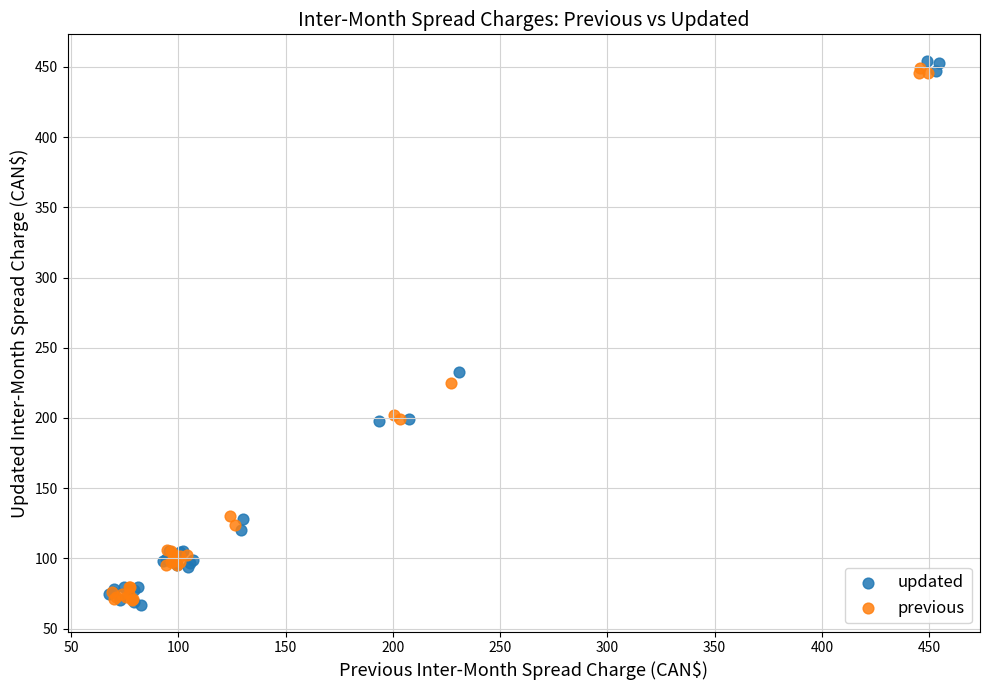

Which series has the largest Y range (max minus min)?

updated